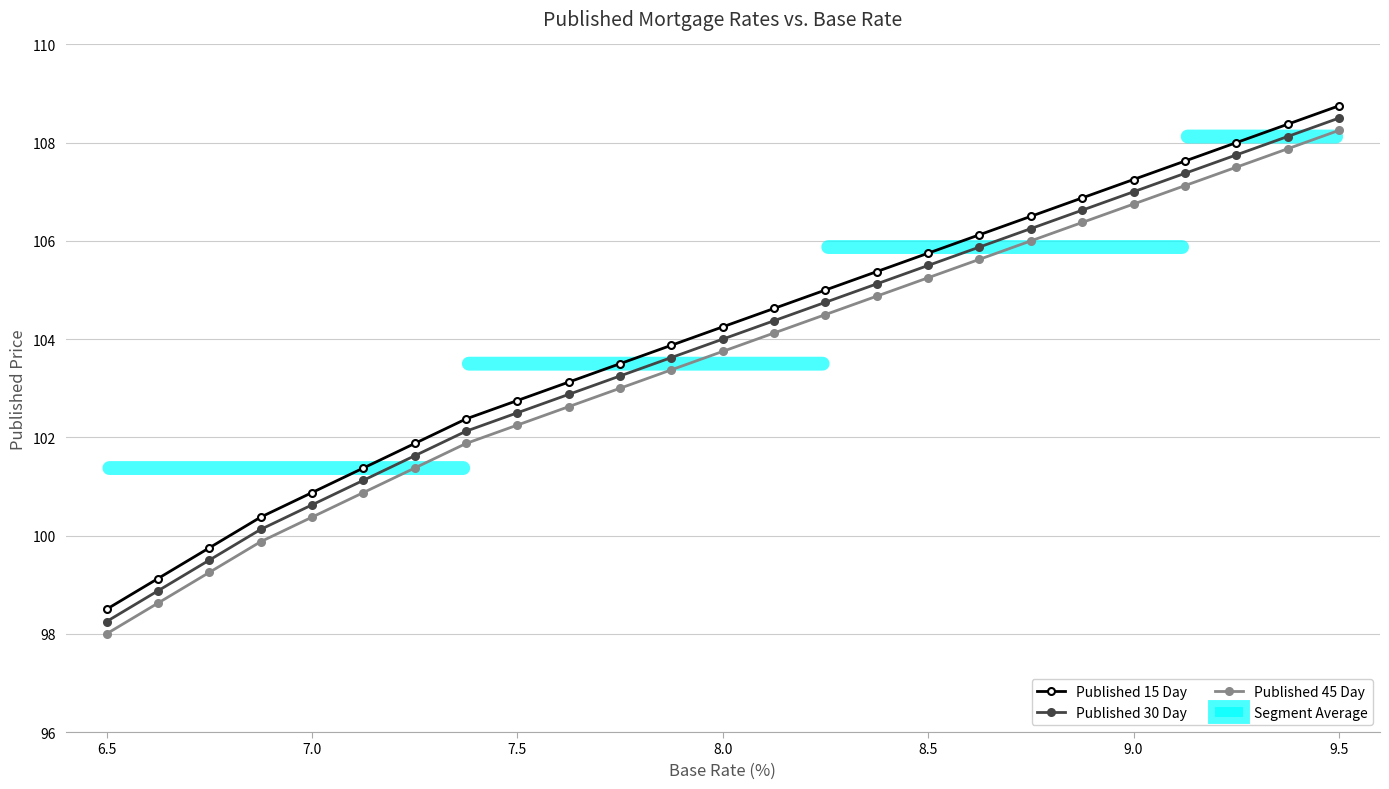

True or false: Published 30 Day and Published 15 Day intersect in this chart.

False